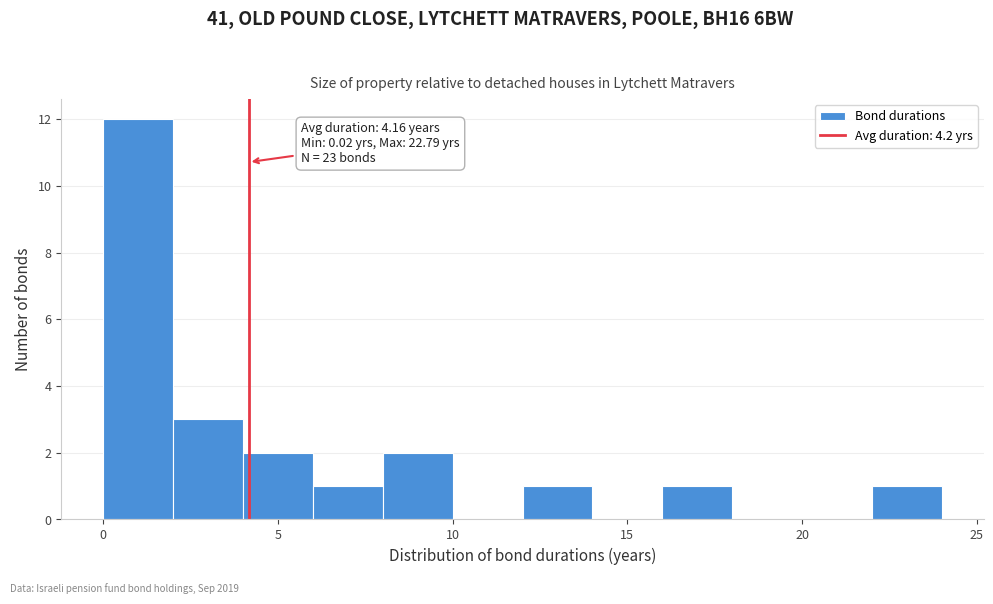

Over which range of the x-axis is the bar tallest?

0 to 2